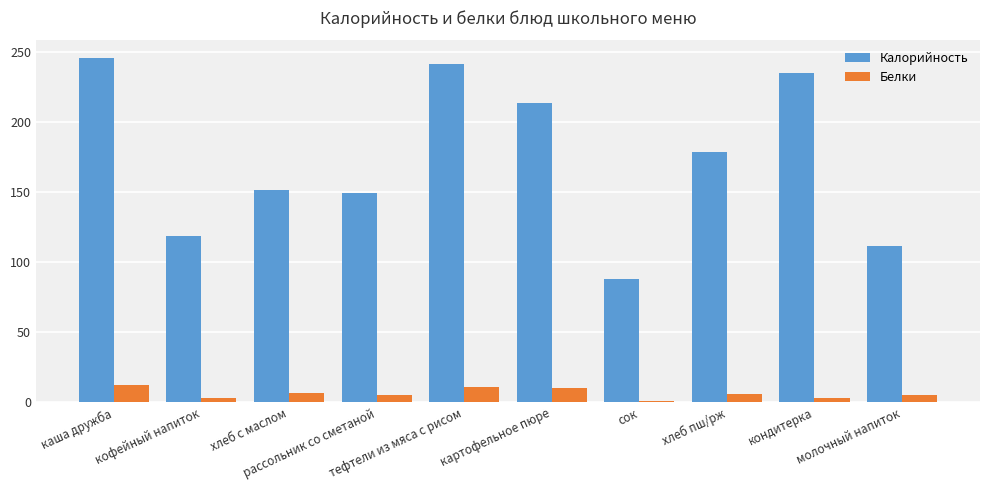

The value of Калорийность at молочный напиток is 189.6. True or false?

False